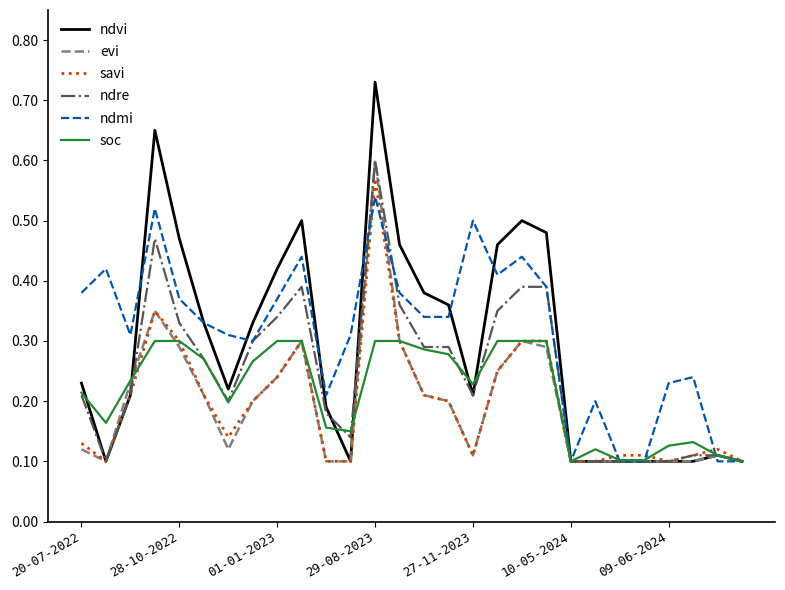

How many lines are shown in the chart?

6